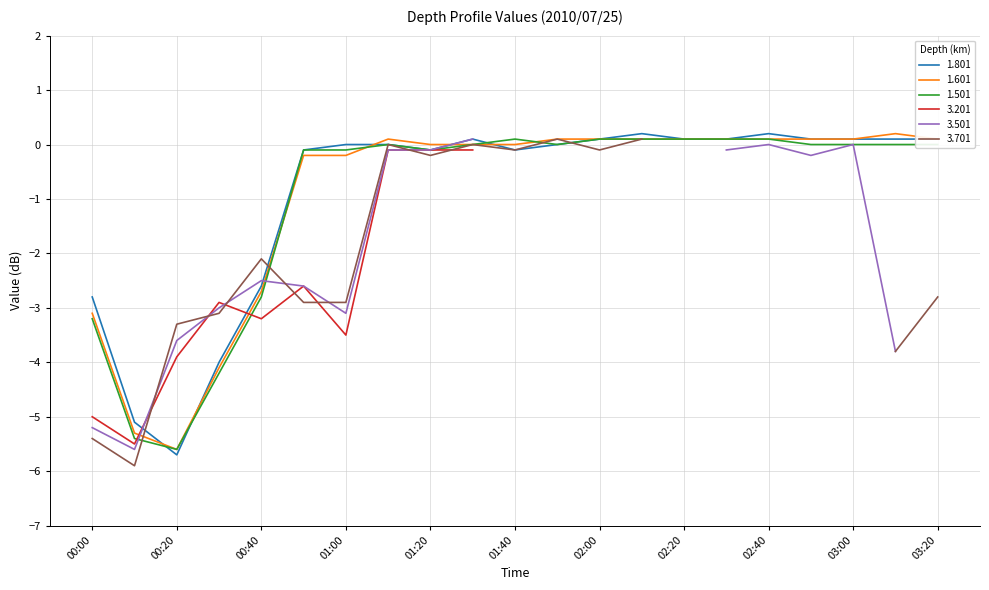

Between 02:00 and 03:20, which is larger?

02:00